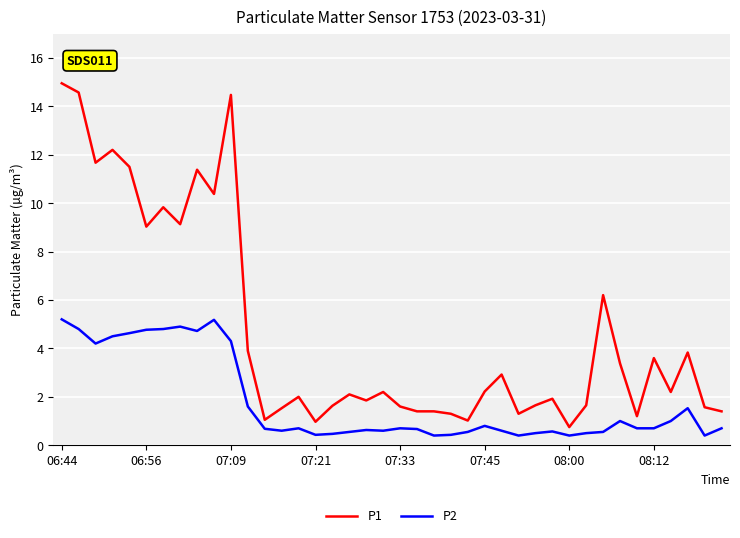

List the series in order of their peak value, highest first.

P1, P2